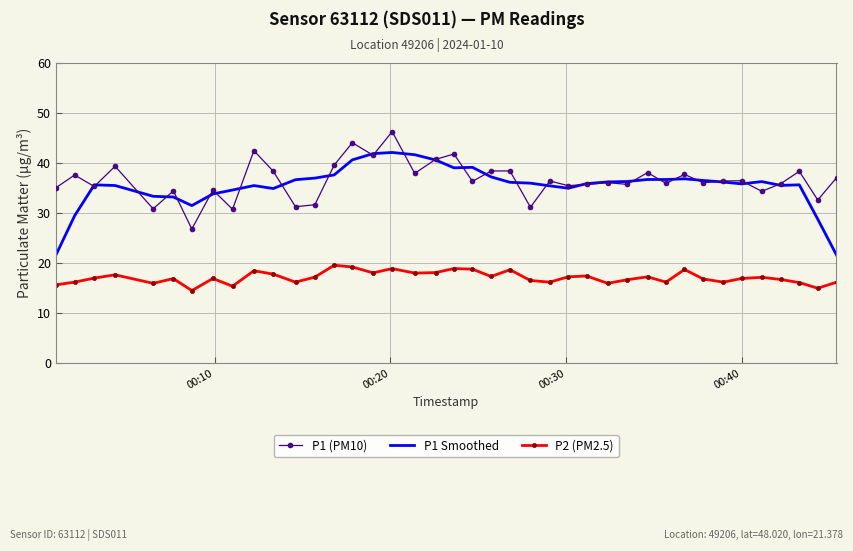

True or false: P2 (PM2.5) and P1 Smoothed cross at least once.

False